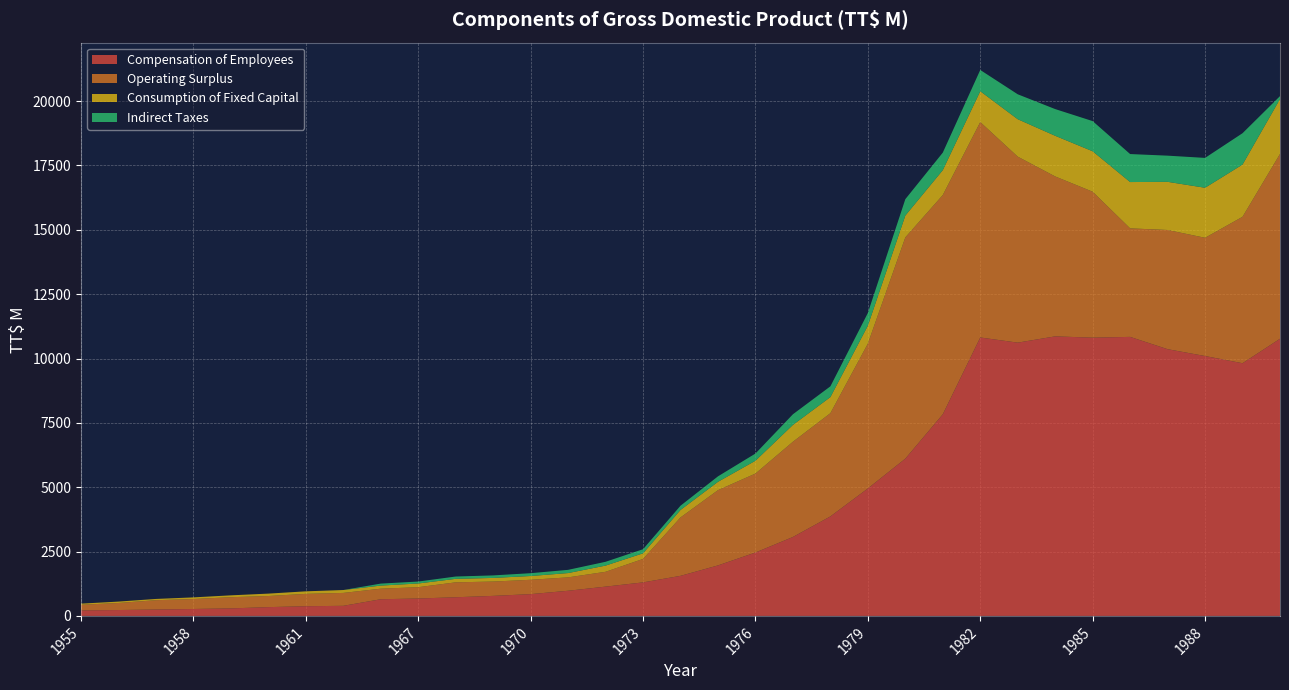

Reading left to right, transcribe all the data shown in this chart.

Compensation of Employees: 1955=212.1	1956=228.1	1957=248.2	1958=268.8	1959=291.5	1960=341.1	1961=376.2	1962=391.6	1966=647.5	1967=675.5	1968=724.6	1969=777.9	1970=845.7	1971=977.0	1972=1138.0	1973=1301.9	1974=1556.5	1976=1961.5	1976=2463.0	1977=3066.5	1978=3865.5	1979=4951.1	1980=6109.9	1981=7832.9	1982=10817.5	1983=10617.1	1984=10860.8	1985=10810.3	1986=10840.8	1987=10363.0	1988=10096.9	1989=9817.2	1990=10767.8
Operating Surplus: 1955=220.2	1956=274.4	1957=362.3	1958=387.3	1959=435.2	1960=431.7	1961=480.1	1962=501.4	1966=410.4	1967=440.0	1968=579.7	1969=556.6	1970=557.5	1971=520.4	1972=576.0	1973=912.0	1974=2269.6	1976=2924.1	1976=3067.6	1977=3700.4	1978=4011.5	1979=5627.1	1980=8596.7	1981=8519.2	1982=8369.8	1983=7226.6	1984=6213.6	1985=5670.7	1986=4216.2	1987=4631.0	1988=4594.2	1989=5689.3	1990=7180.9
Consumption of Fixed Capital: 1955=43.8	1956=53.8	1957=48.6	1958=63.3	1959=72.4	1960=93.1	1961=98.5	1962=112.7	1966=120.2	1967=143.7	1968=135.9	1969=140.8	1970=146.9	1971=167.1	1972=240.3	1973=217.6	1974=290.7	1976=324.4	1976=498.1	1977=654.3	1978=624.1	1979=698.1	1980=847.8	1981=966.7	1982=1198.4	1983=1454.4	1984=1579.2	1985=1571.0	1986=1799.3	1987=1871.4	1988=1943.6	1989=2029.5	1990=2133.1
Indirect Taxes: 1955=0.0	1956=0.0	1957=0.0	1958=0.0	1959=0.0	1960=0.0	1961=0.0	1962=0.0	1966=77.3	1967=75.9	1968=89.9	1969=98.4	1970=109.4	1971=125.2	1972=148.2	1973=159.5	1974=164.3	1976=212.2	1976=279.5	1977=413.1	1978=418.3	1979=492.0	1980=636.8	1981=680.5	1982=825.6	1983=968.2	1984=1037.9	1985=1172.3	1986=1088.0	1987=1016.5	1988=1159.9	1989=1217.9	1990=113.2